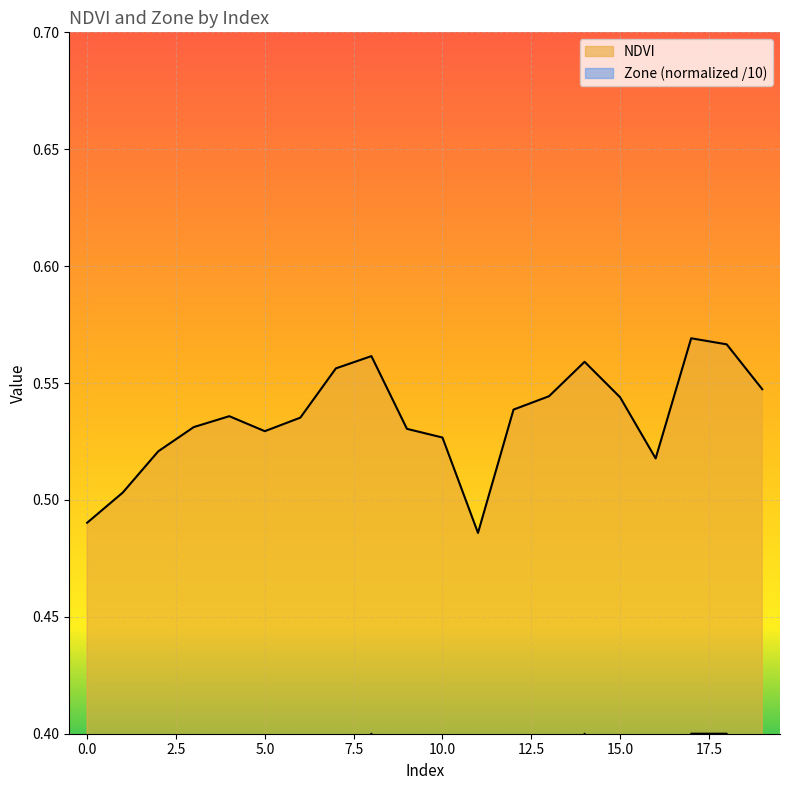

Count the Zone values in the range 0 to 1.

20